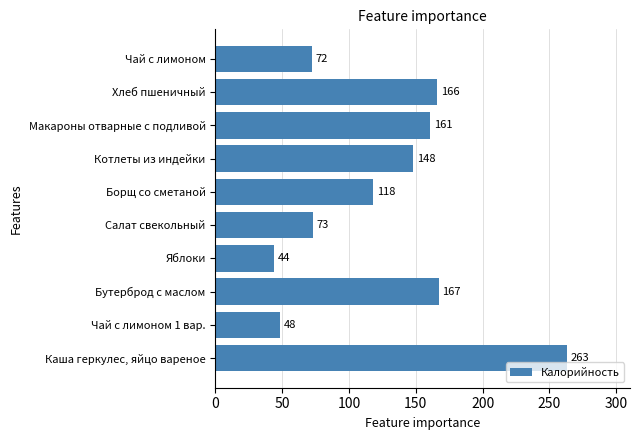

How many bars are there in total?

10